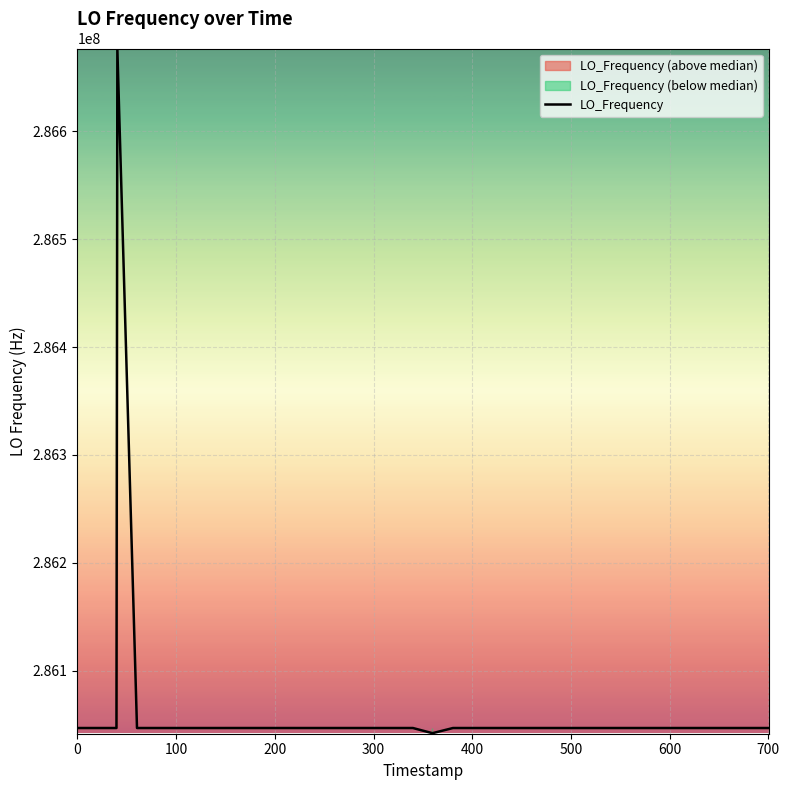

What is the average value?

286062607.3